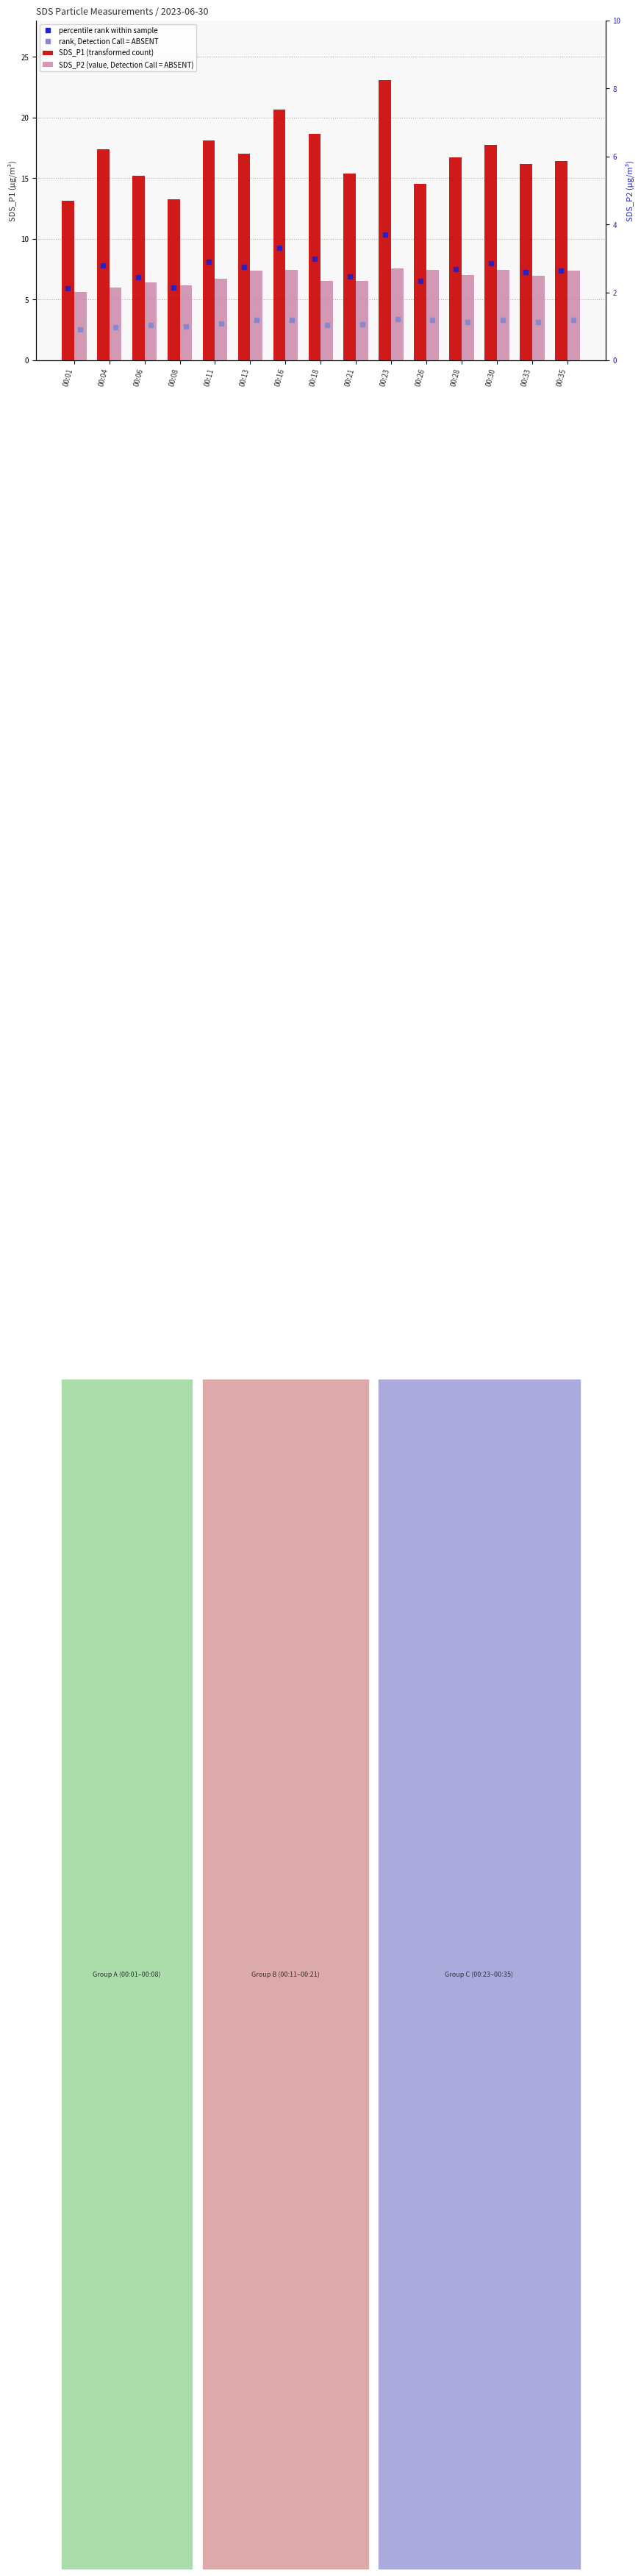

True or false: SDS_P2 (value, Detection Call = ABSENT) has a value of 10.1 at 00:28.

False